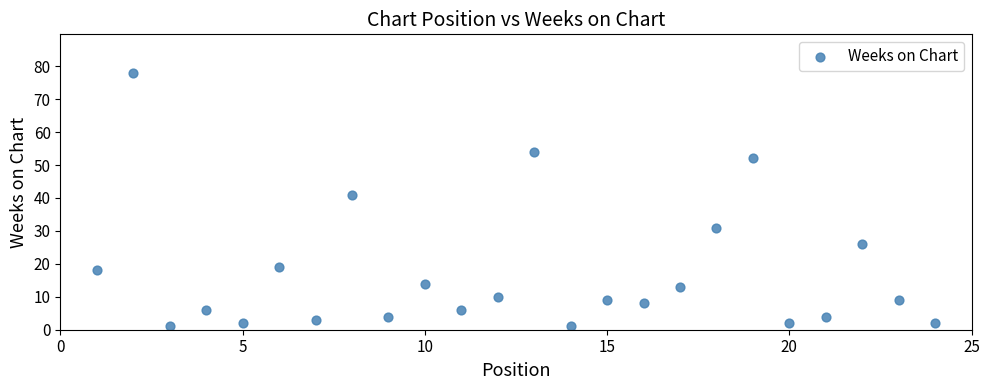

What Y value in the scatter plot is closest to 39?

41